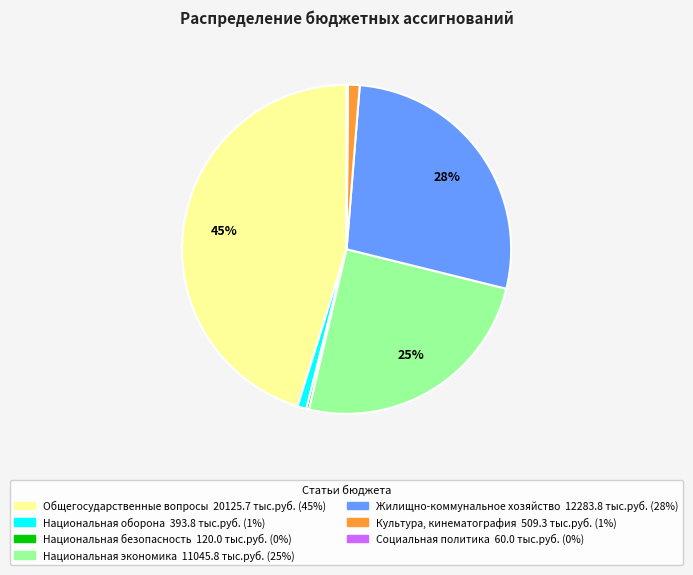

To the nearest percent, what portion does Общегосударственные вопросы represent?

45%